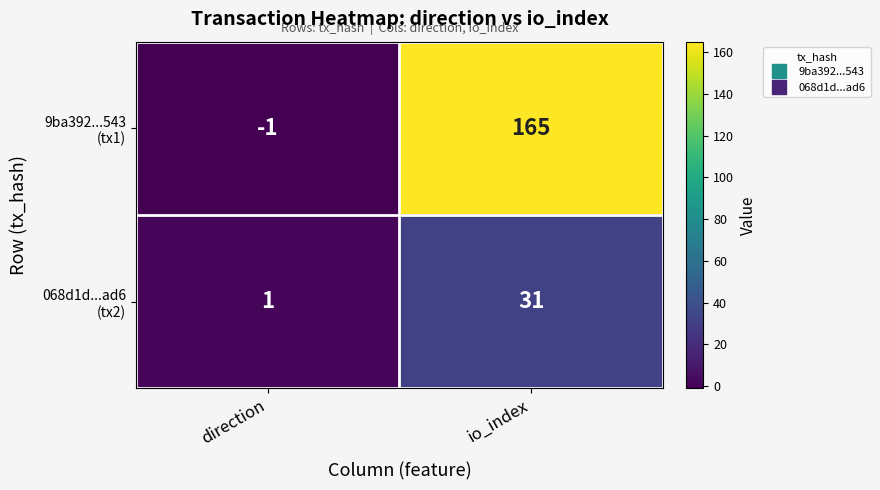

At which category is the sum across all series the highest?

io_index